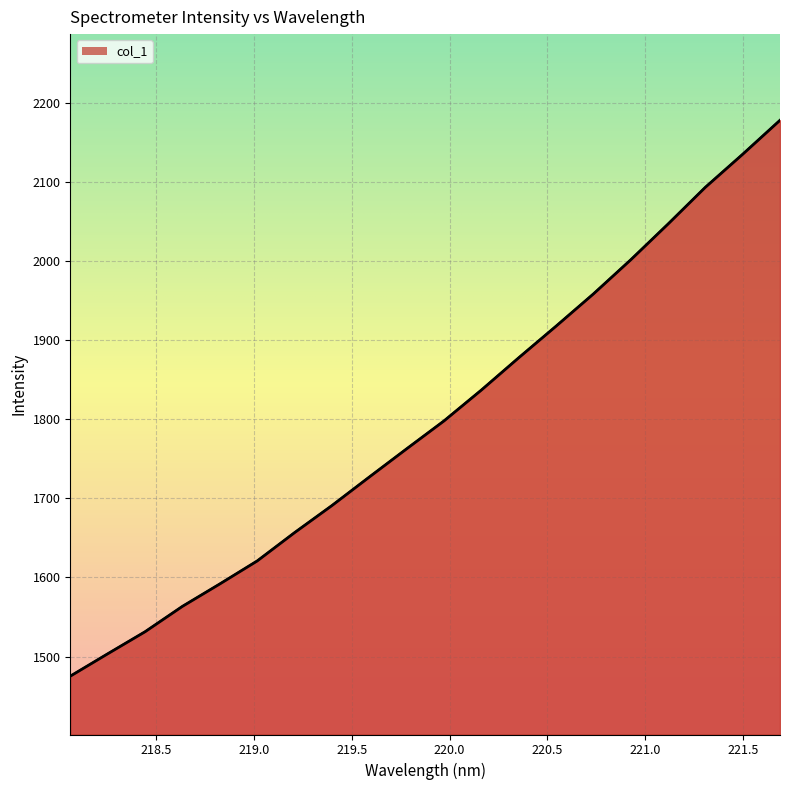

What is the minimum value shown in the chart?

1475.2